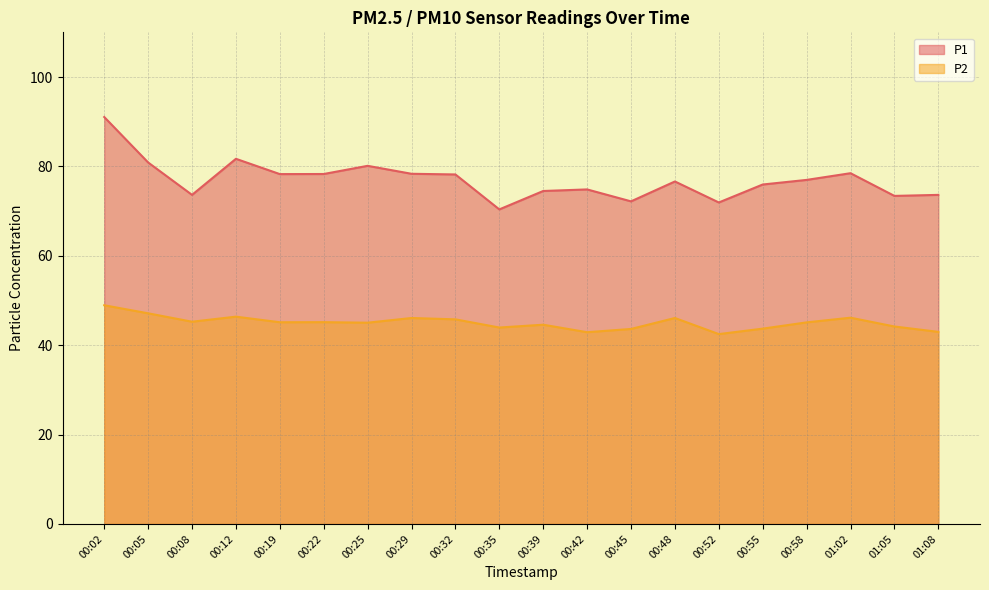

What is the approximate value of P2 at 00:22?

45.1